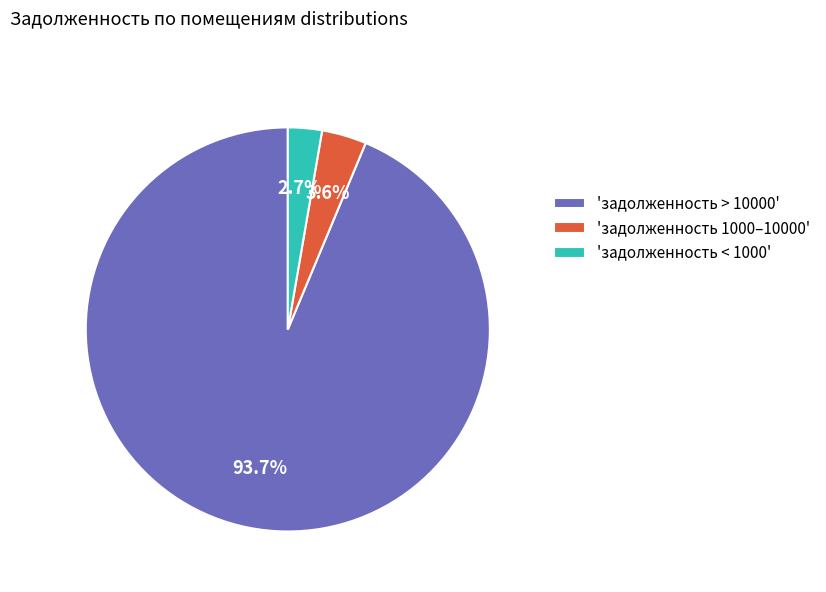

Which has a higher value, 'задолженность > 10000' or 'задолженность 1000–10000'?

'задолженность > 10000'